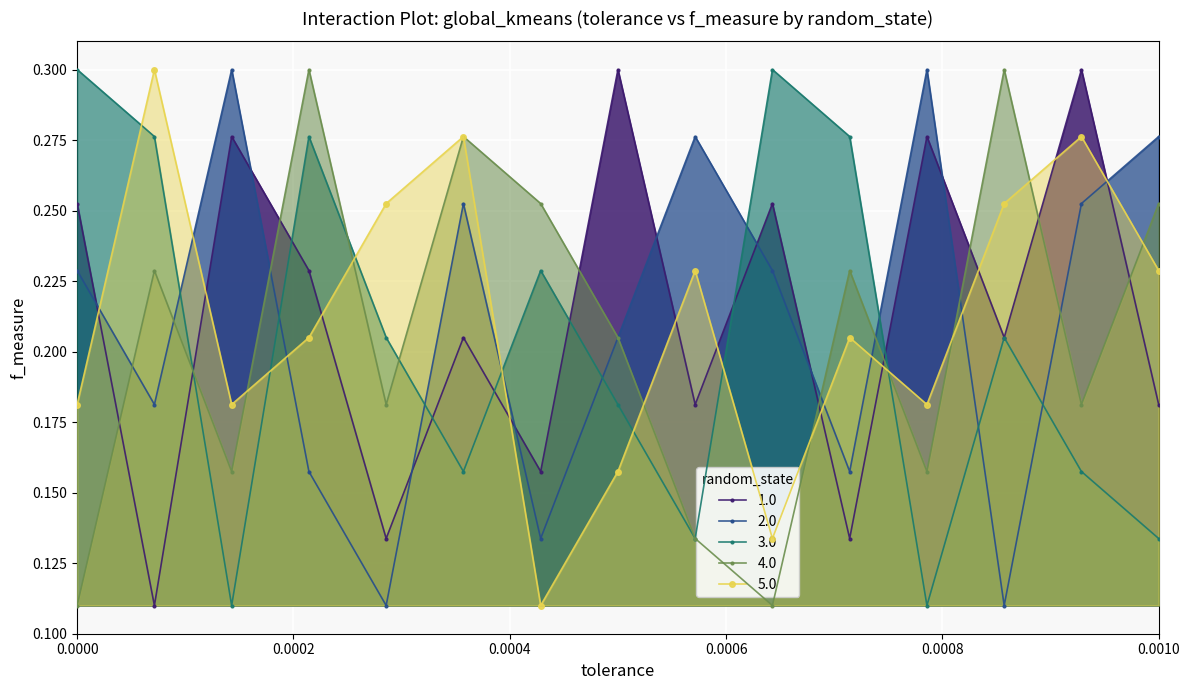

At which category is the sum across all series the highest?

4